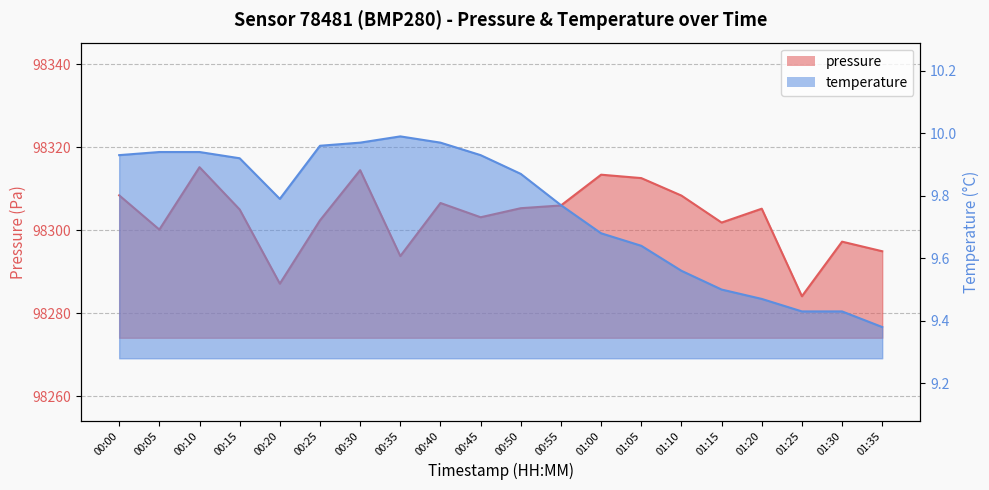

What is the difference between the highest and lowest values at 00:45?

98293.2